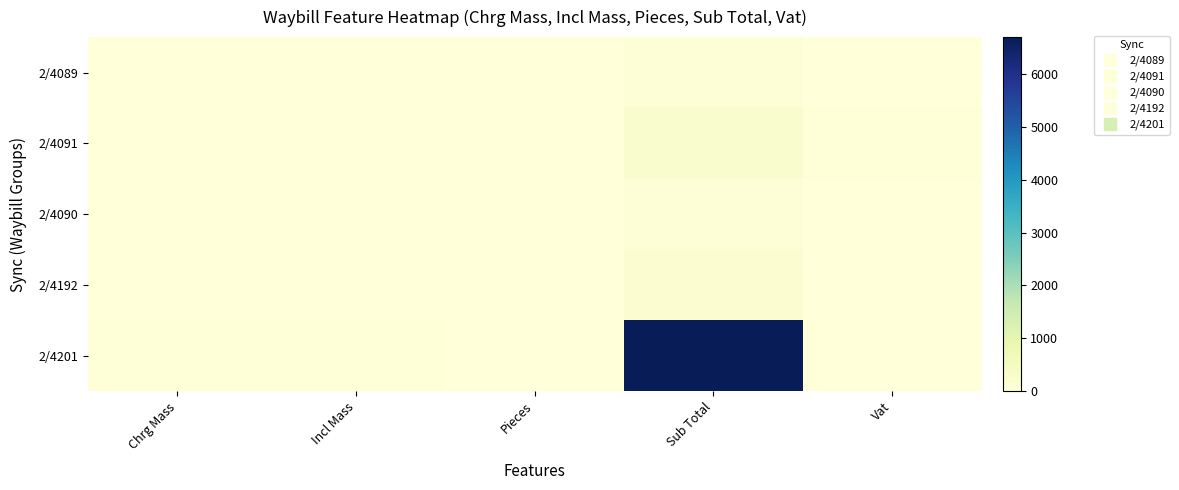

Which series has the largest range (max minus min)?

2/4201